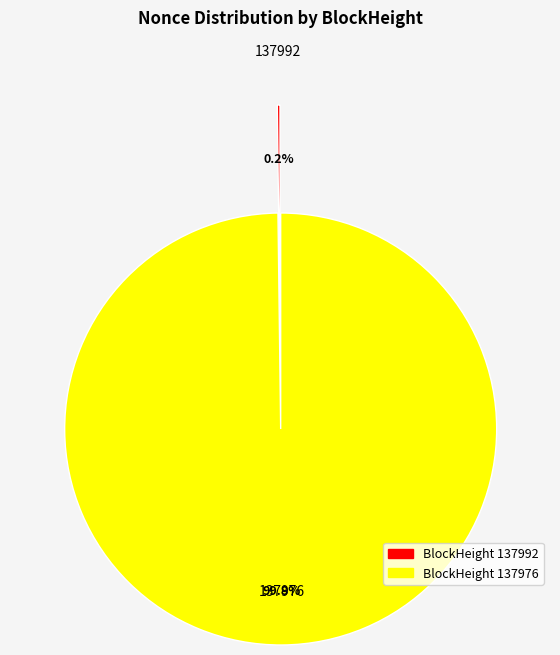

What percentage do 137976 and 137992 together represent?

100.0%